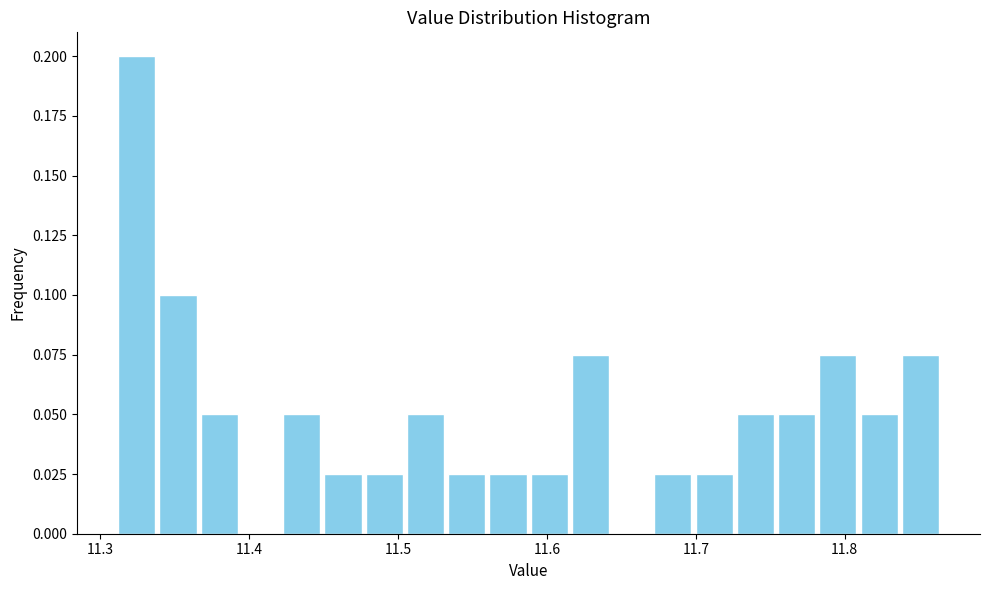

Read against the x-axis, roughly where is the centre of the tallest bar?

11.32